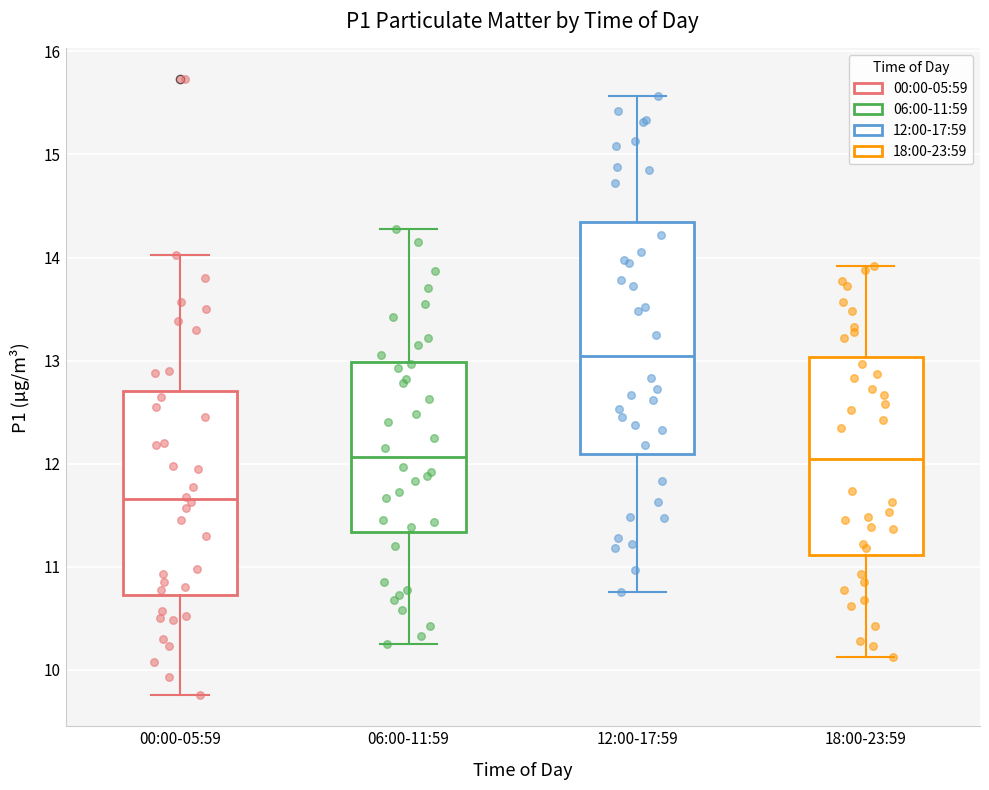

Where does the lower whisker of the box for 00:00-05:59 end on the y-axis? The values are not printed on the chart, so give them approximately, as read against the axis.

9.8